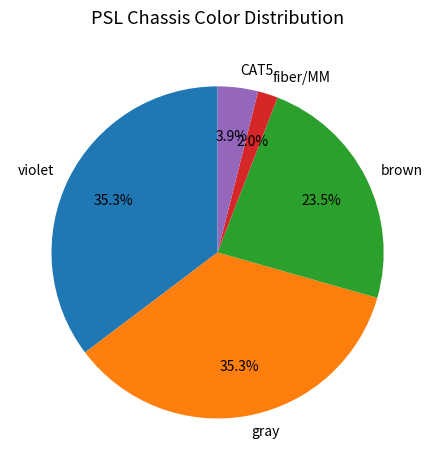

Is there a majority slice in this chart?

No